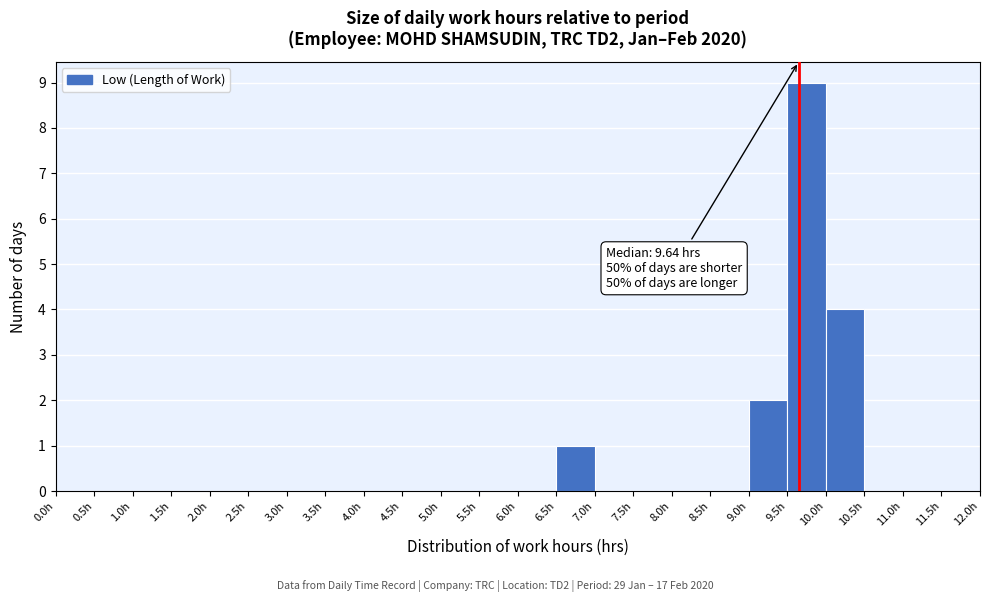

Over which range of the x-axis is the bar tallest?

9.5 to 10.0